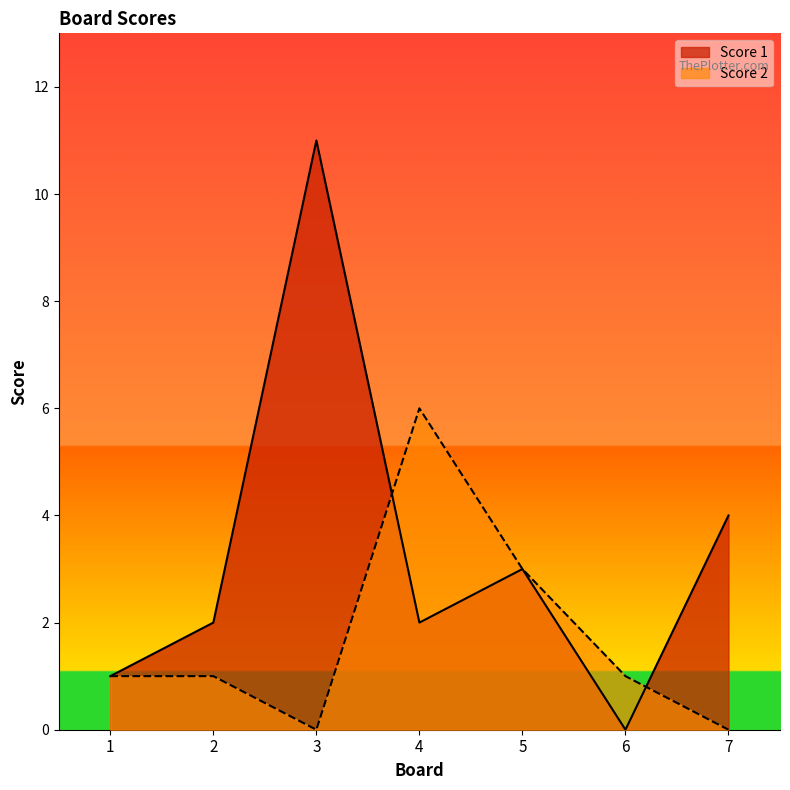

Read the Score 2 value at 6.

1